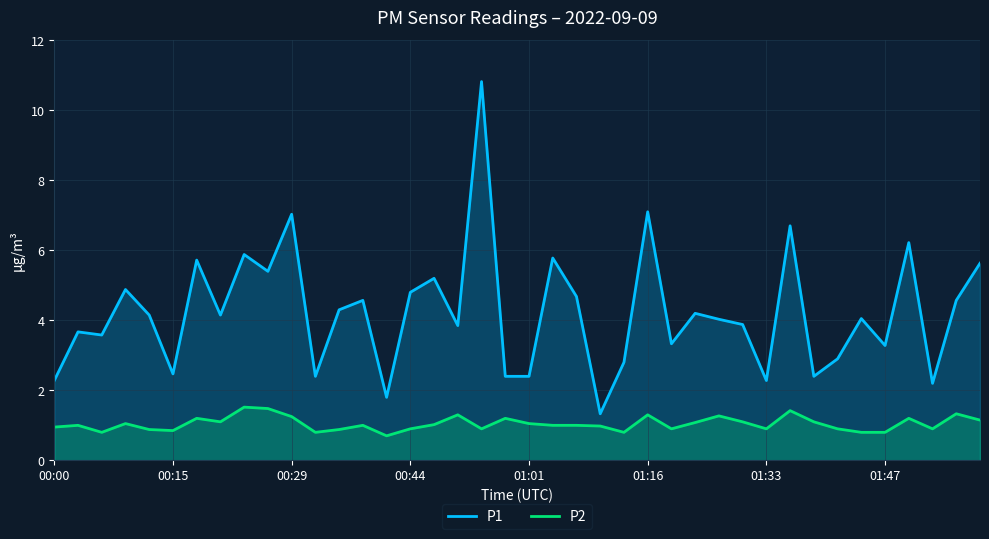

Rank the series by their average value, from highest to lowest.

P1, P2